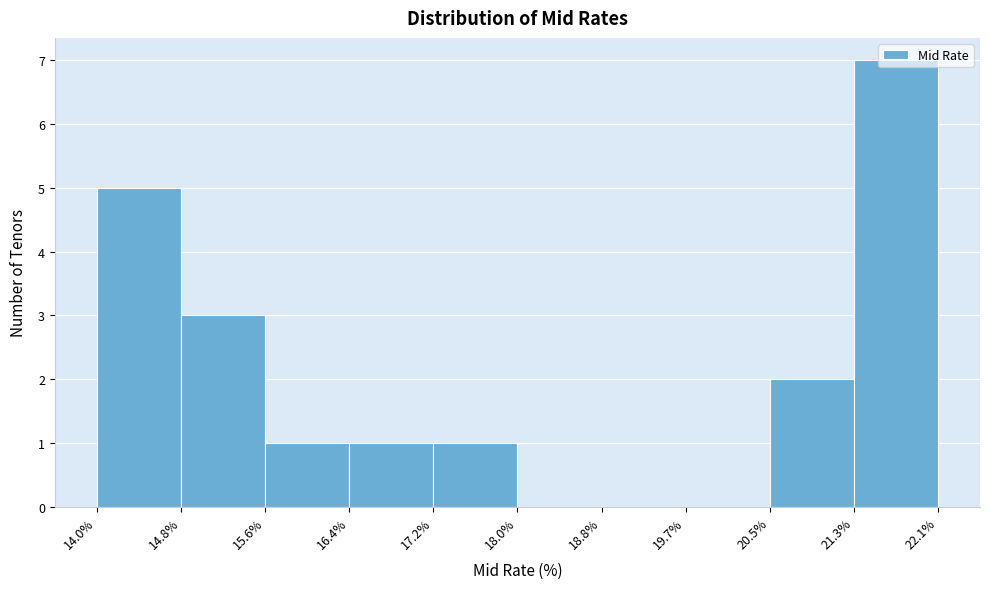

Reading left to right, transcribe this chart: for each bar, give the range it covers on the x-axis and its height. The values are not printed on the chart, so give them approximately, as read against the axis.

14.0% to 14.8%: 5
14.8% to 15.6%: 3
15.6% to 16.4%: 1
16.4% to 17.2%: 1
17.2% to 18.0%: 1
18.0% to 18.8%: 0
18.8% to 19.7%: 0
19.7% to 20.5%: 0
20.5% to 21.3%: 2
21.3% to 22.1%: 7